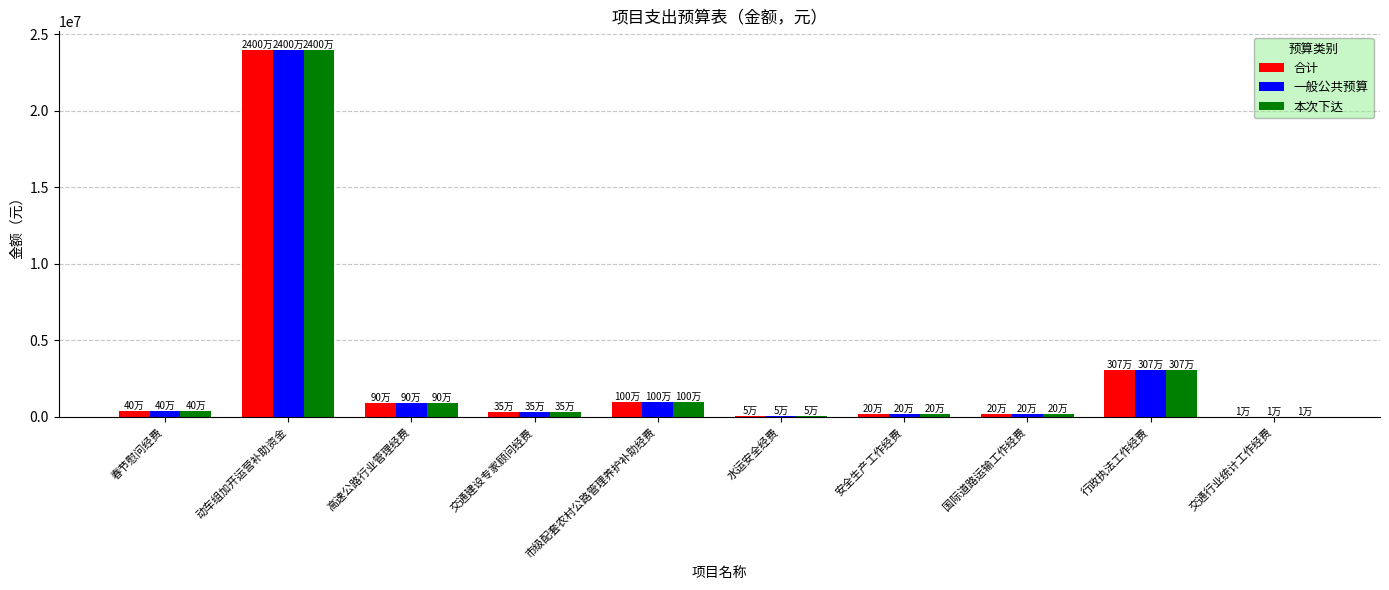

True or false: 一般公共预算 has a value of 200000 at 安全生产工作经费.

True